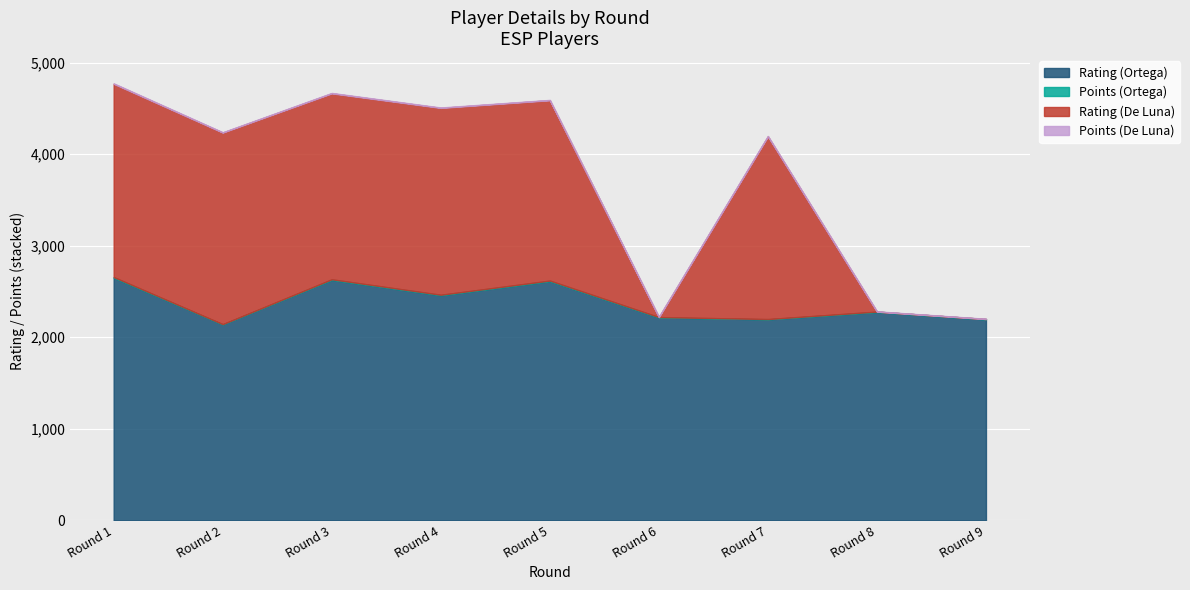

The Rating (De Luna) series shows 869.5 at 8. True or false?

False